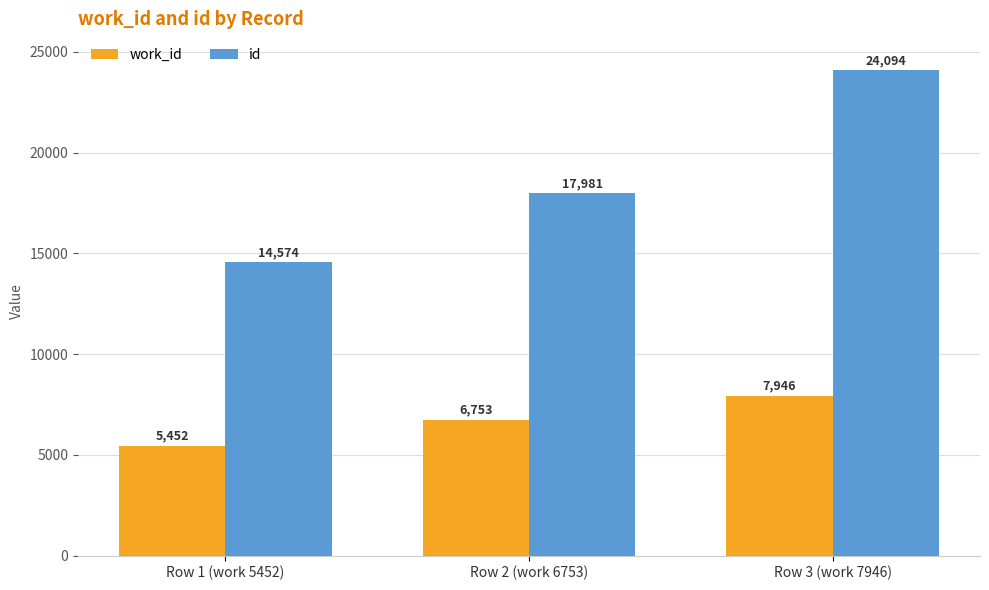

What is the difference between the second highest and minimum values in the work_id series?

1301